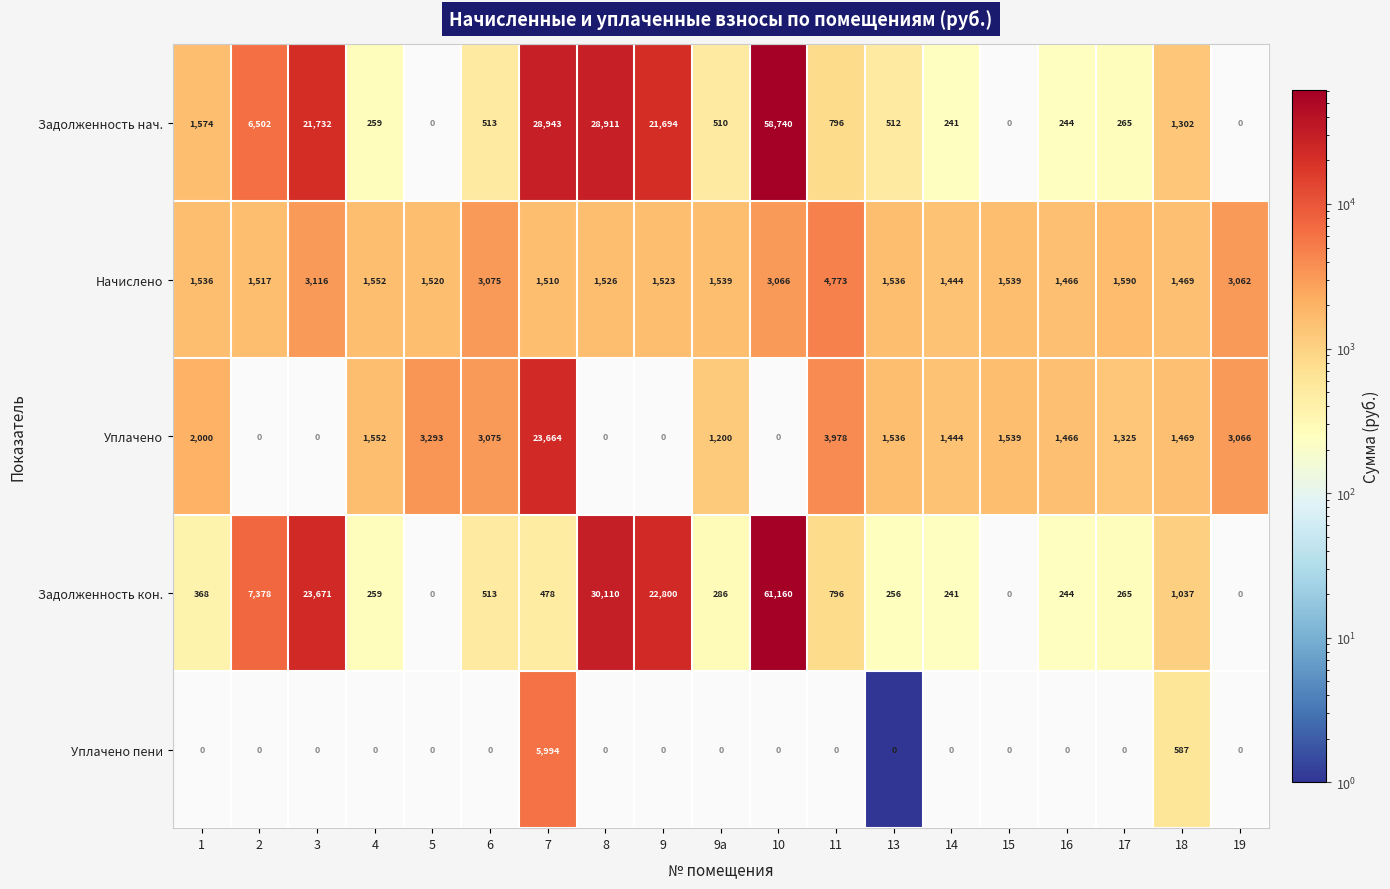

What is the difference between the highest and lowest values at 18?

882